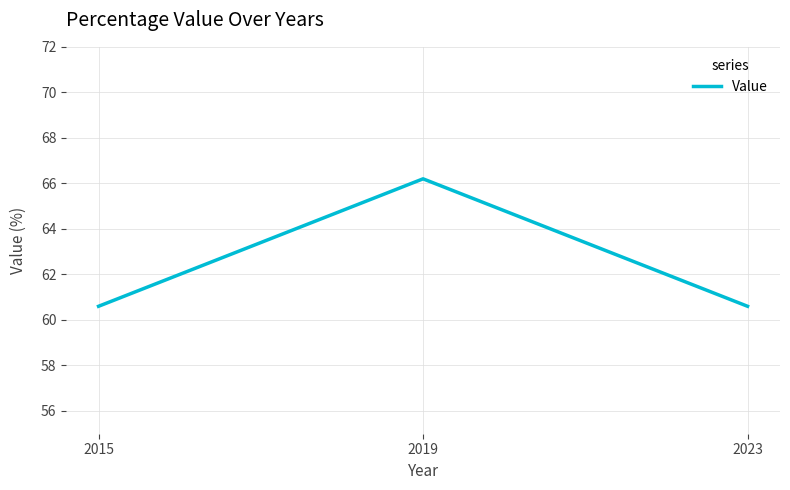

True or false: the data shows 66.2 at 2019.

True